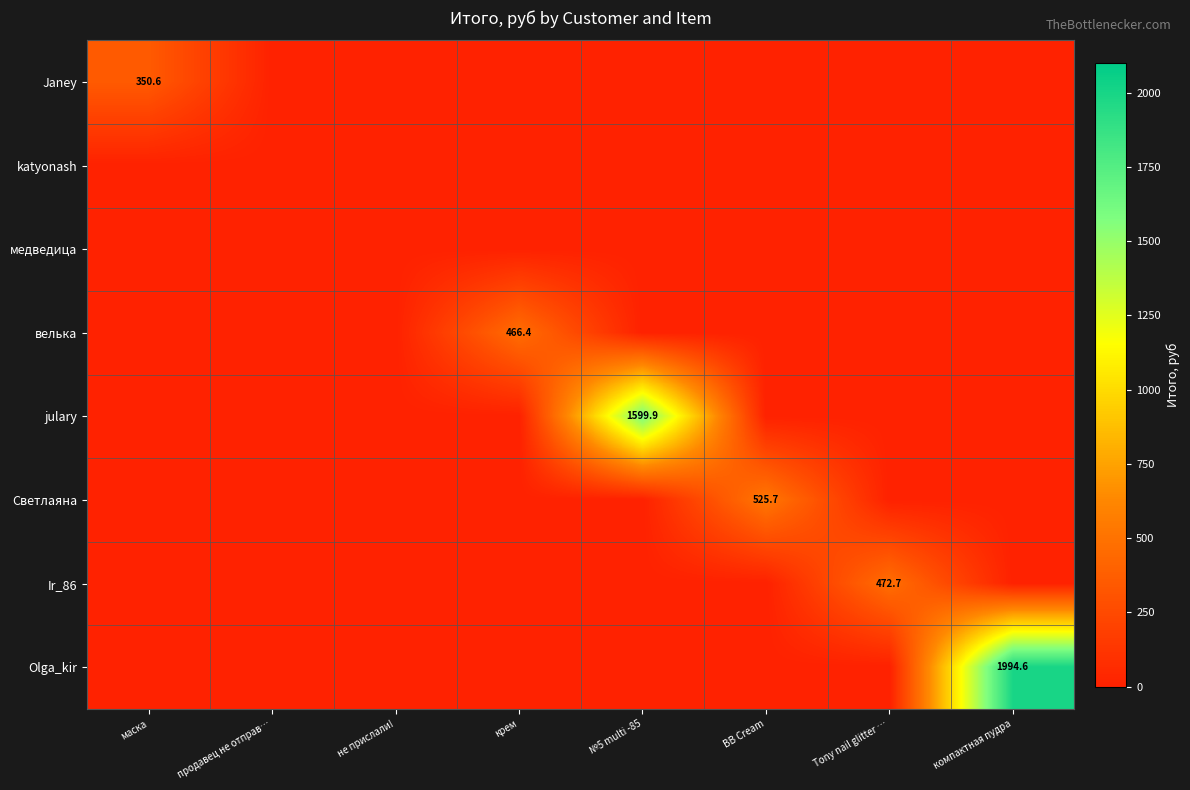

Is it true that велька equals 466.4 at крем?

True